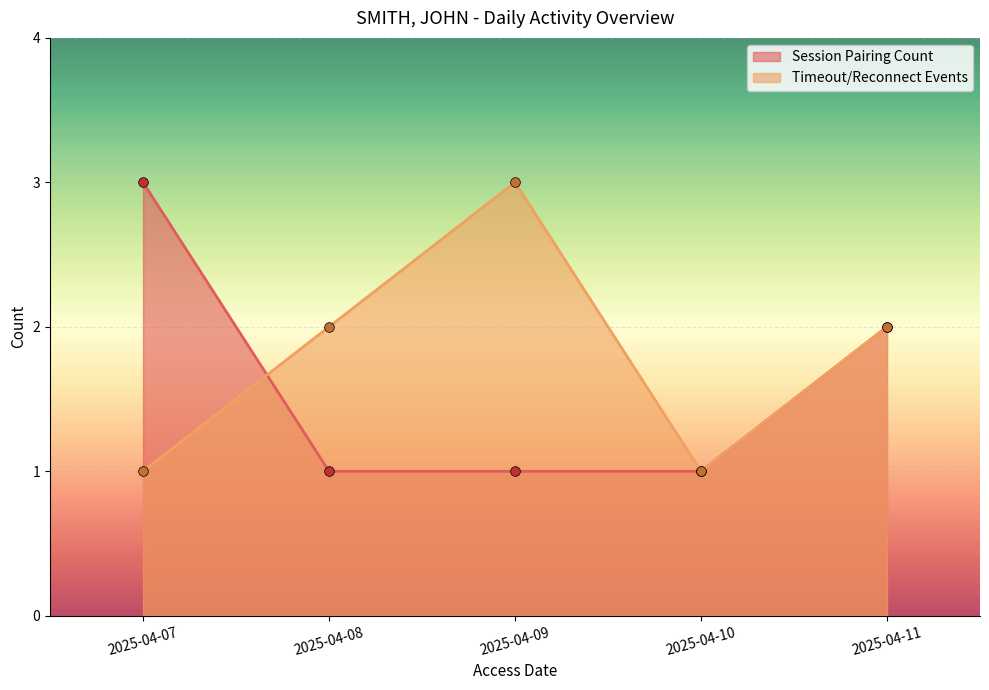

Is it true that Session Pairing Count equals 0 at 2025-04-08?

False